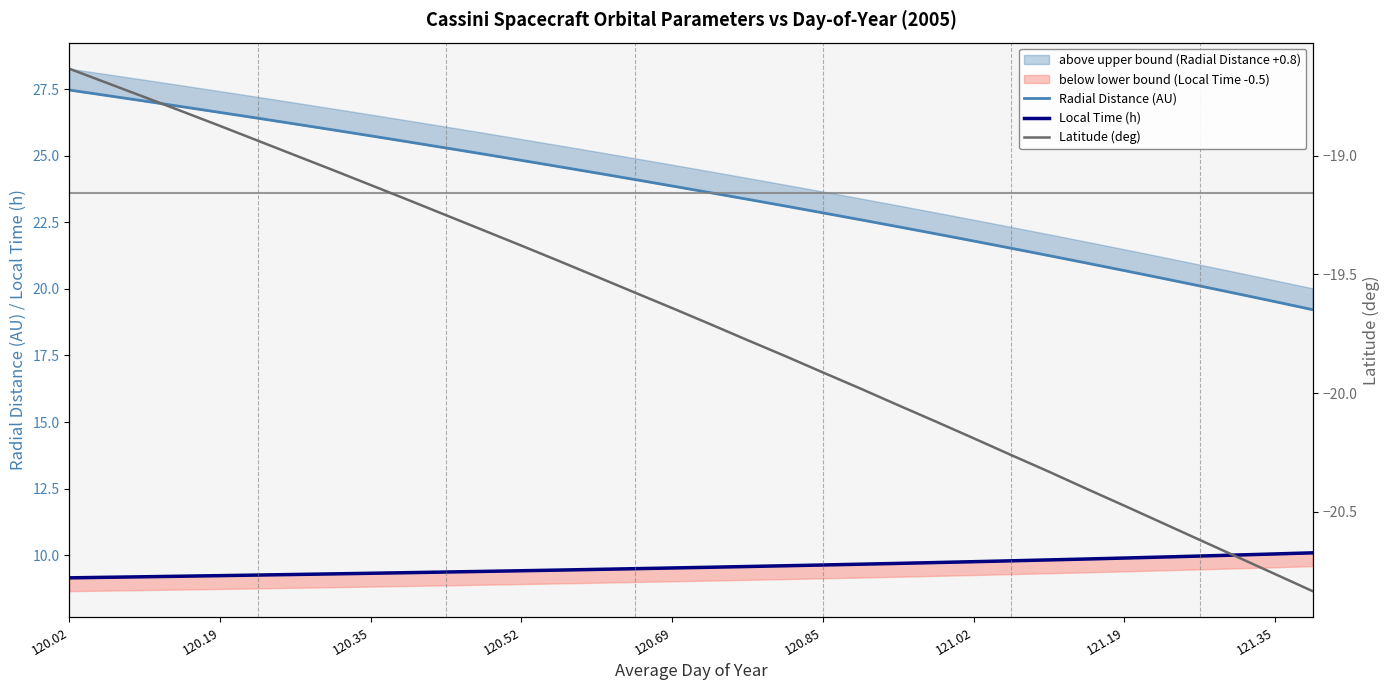

The Radial Distance (AU) series shows 42.1 at 120.19. True or false?

False